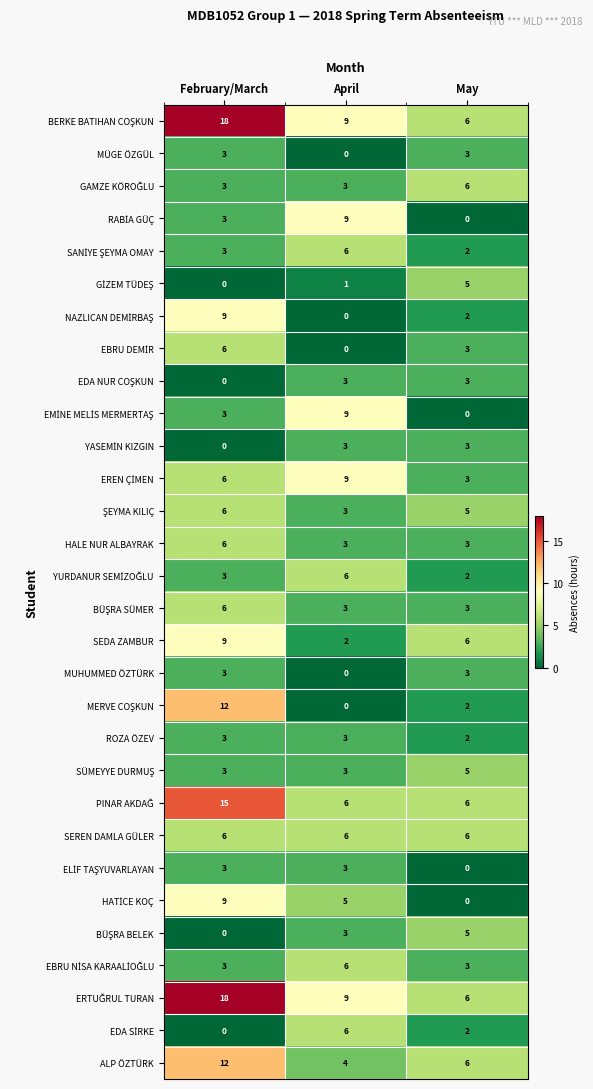

What is the total value across all series at May?

101